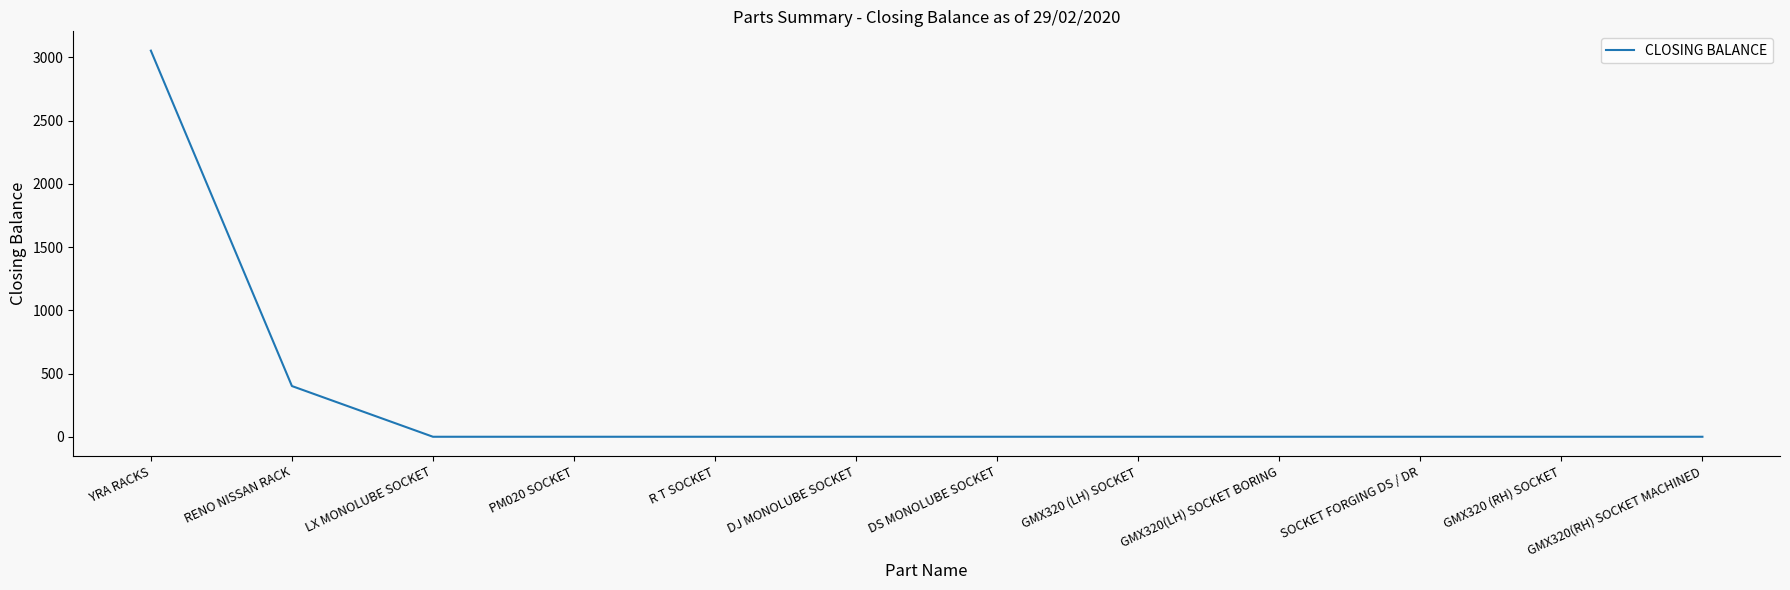

What is the maximum value shown in the chart?

3053